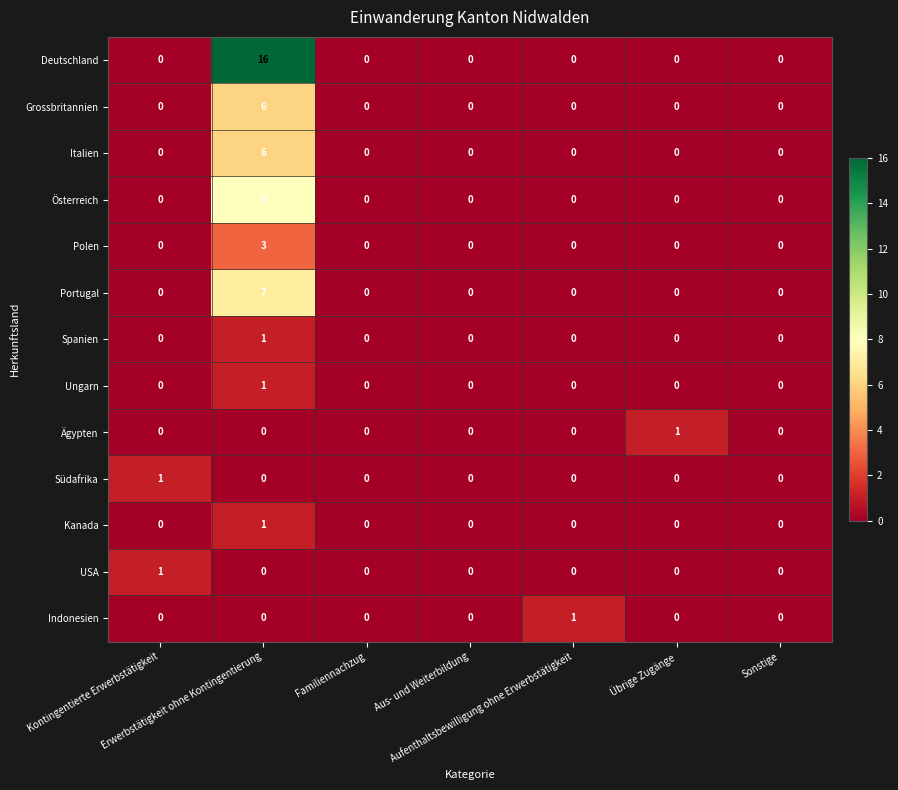

Count the Südafrika values in the range 0 to 1.

7